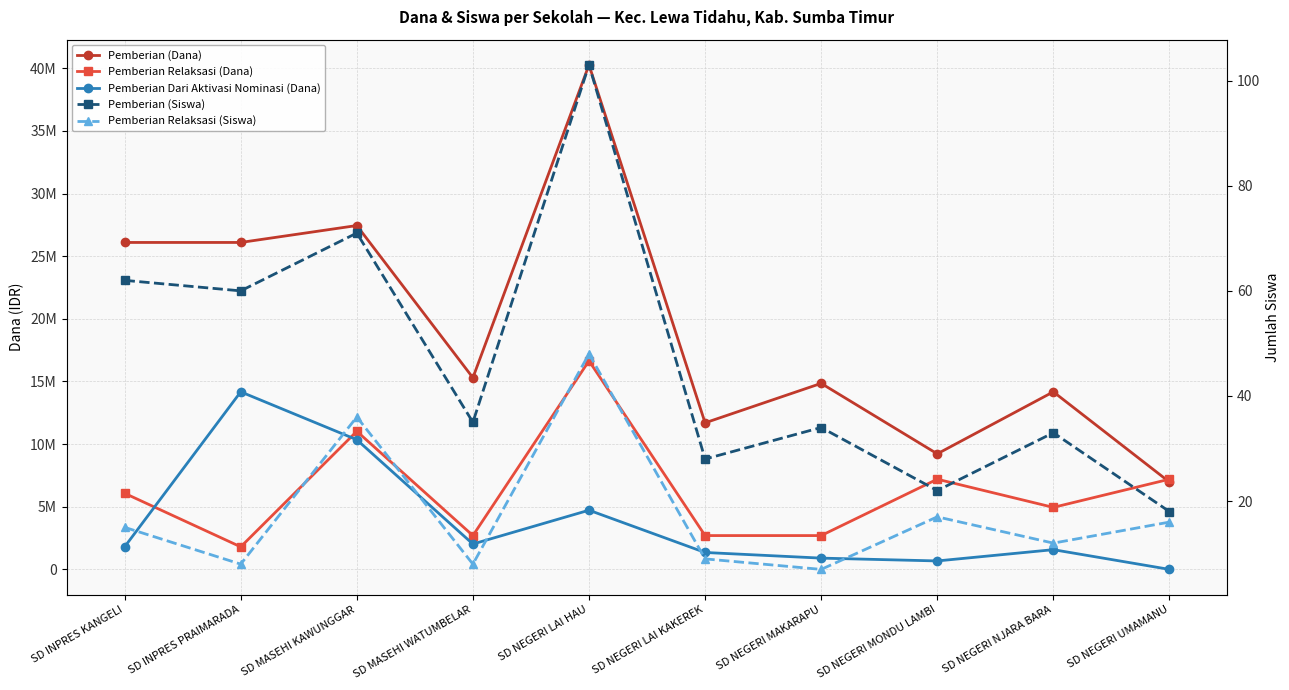

At which label is Pemberian Relaksasi (Dana) closest to 9225000?

SD MASEHI KAWUNGGAR